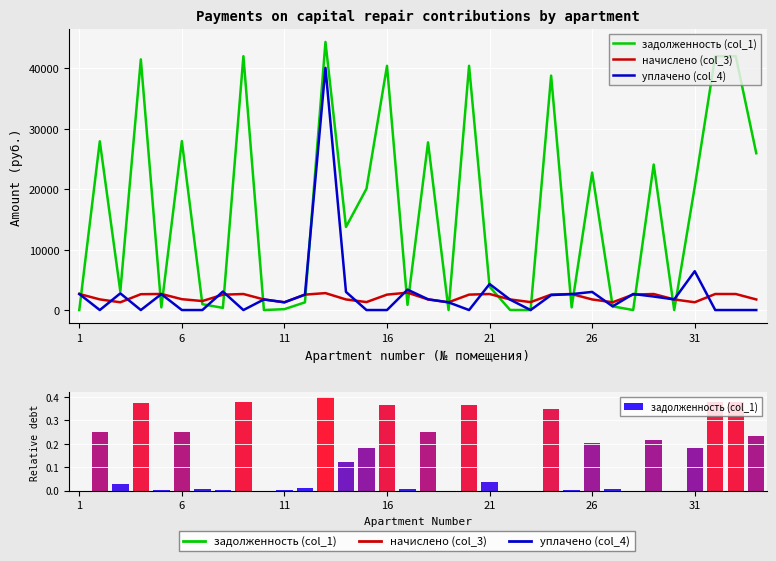

What are all the series names shown in the legend?

задолженность (col_1), начислено (col_3), уплачено (col_4)